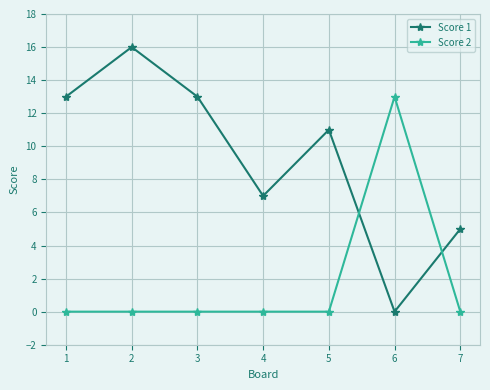

Rank the series by their maximum value, from highest to lowest.

Score 1, Score 2